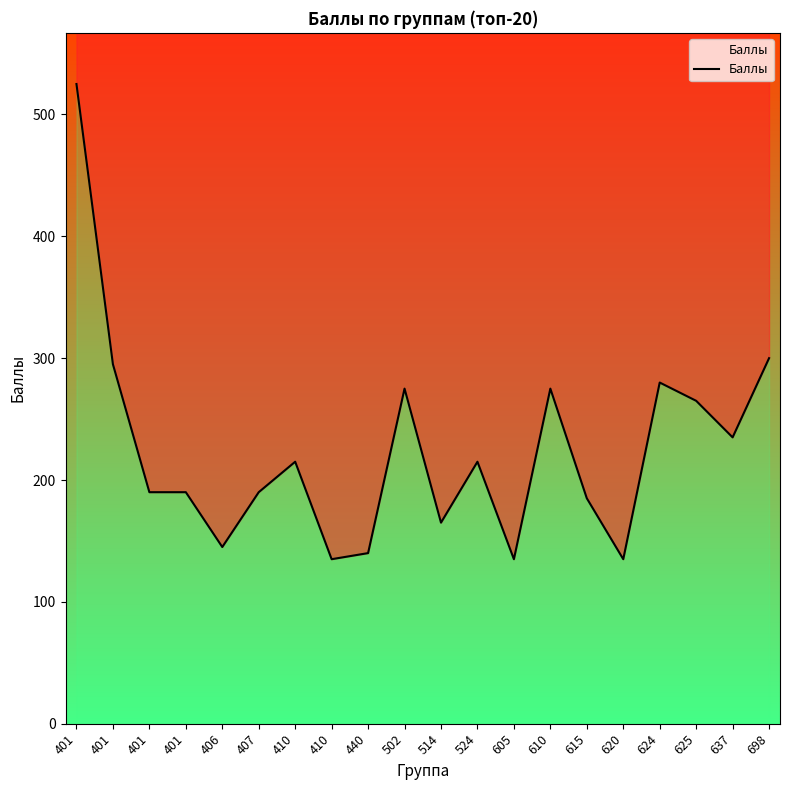

At which label does the data first exceed 215?

401